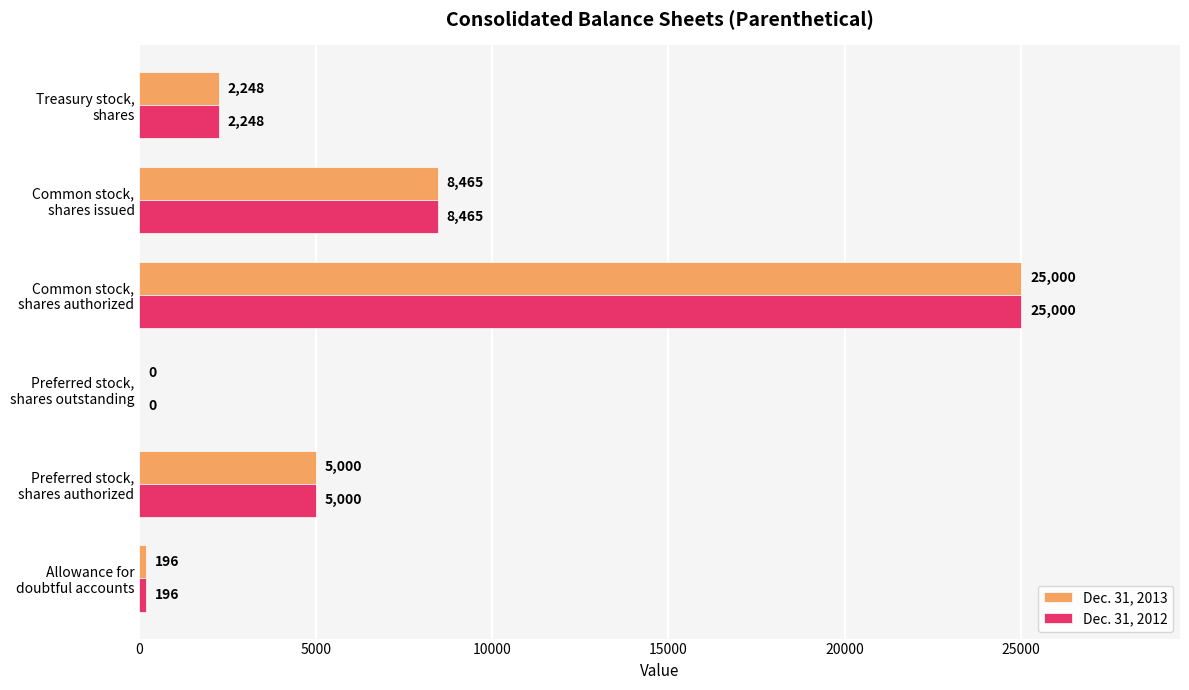

At which label is Dec. 31, 2012 closest to 12500?

Common stock,
shares issued